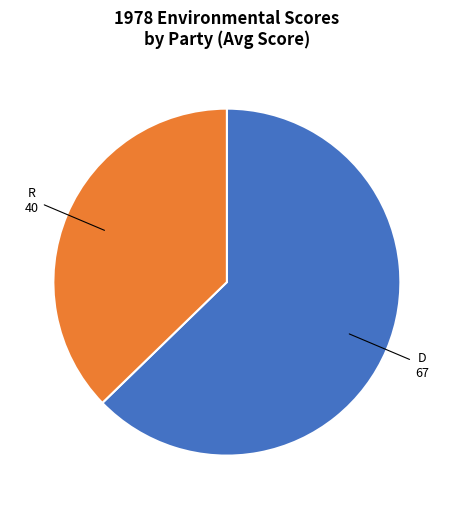

True or false: R accounts for 50% of the total.

False